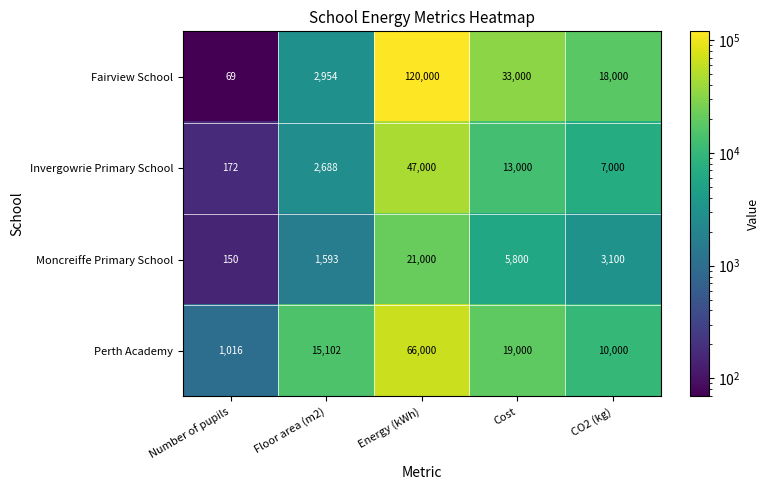

What is the greatest value displayed?

120000